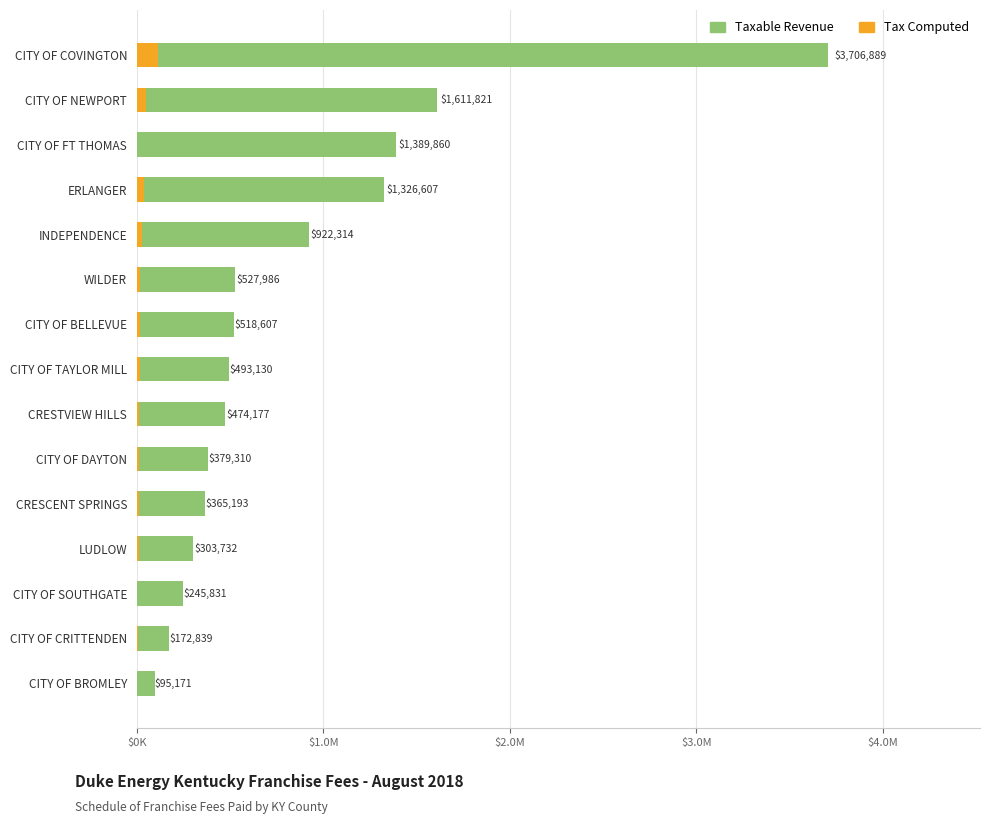

How many values in the Tax Computed series are below 14225?

7